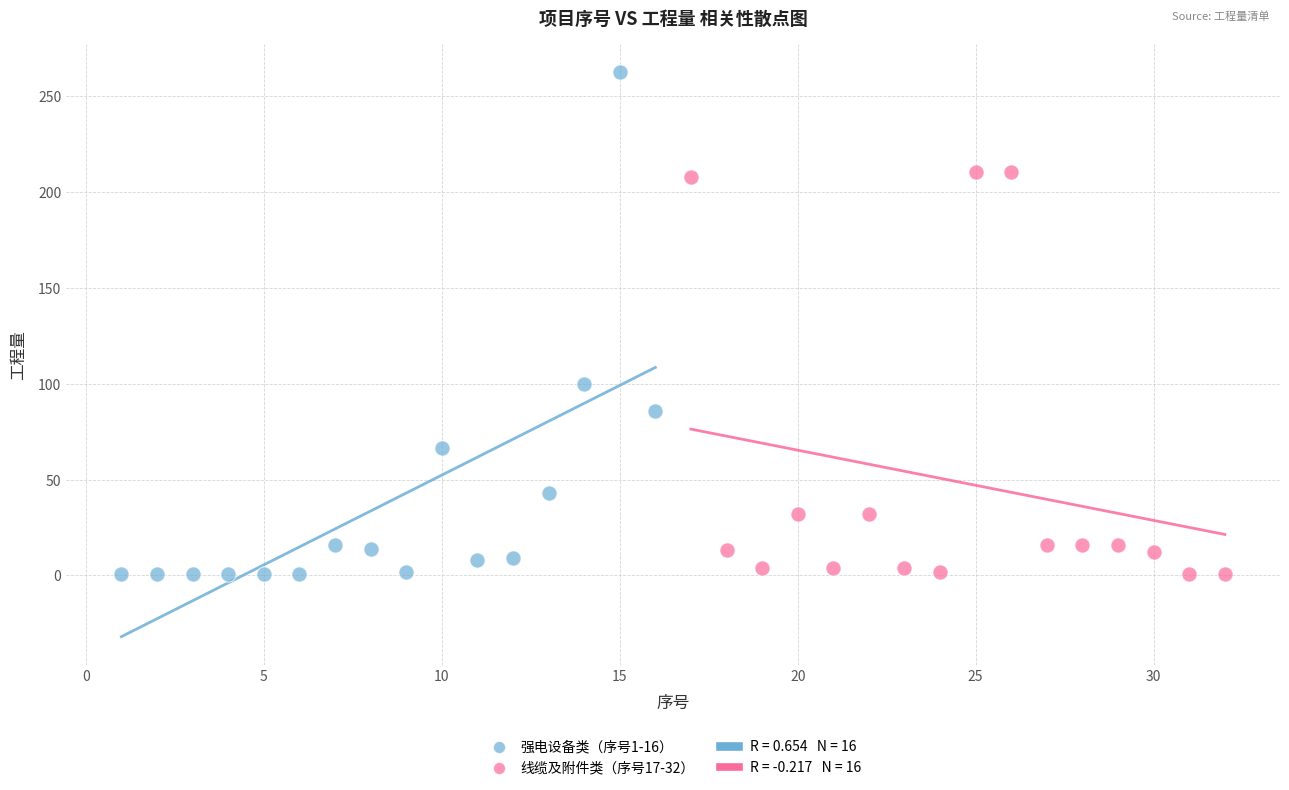

Which series reaches the maximum Y coordinate?

强电设备类（序号1-16）